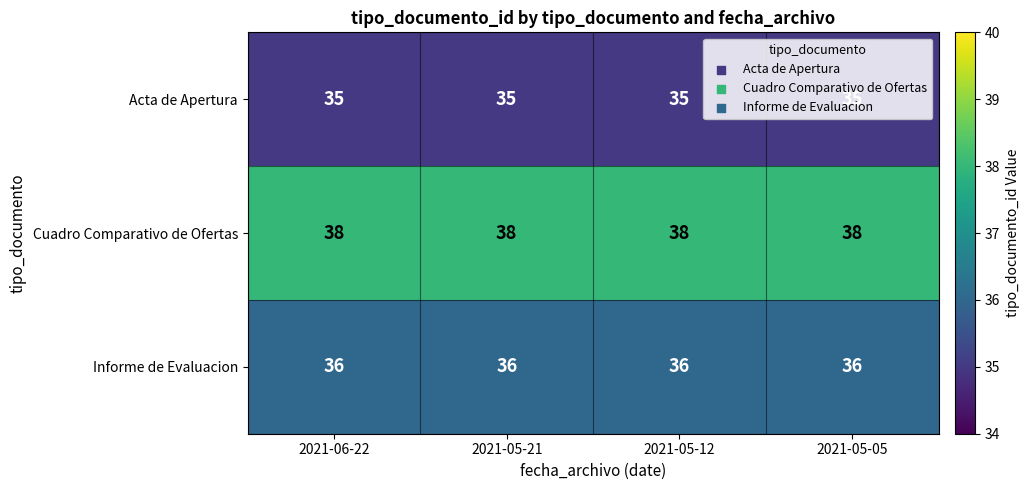

Is the value of Cuadro Comparativo de Ofertas at 2021-05-05 greater than the value of Informe de Evaluacion at 2021-05-12?

Yes